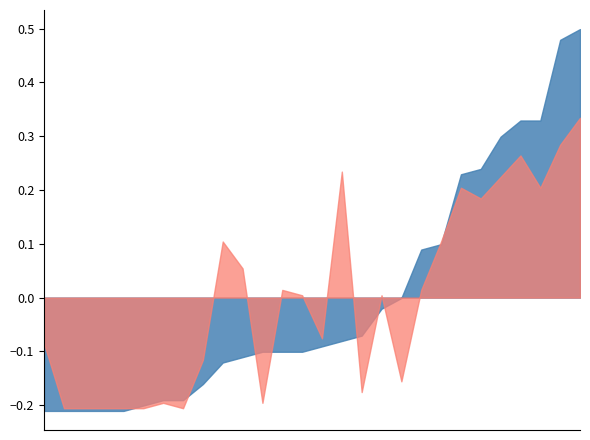

Which category has the lowest value in the ndvi series?

20-06-2023